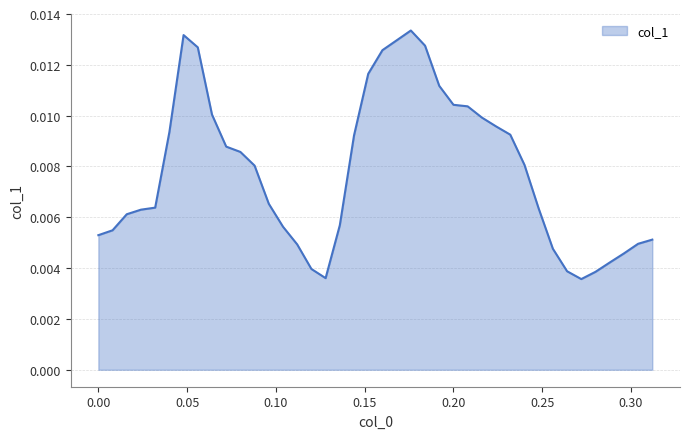

Count the values in the range 0 to 1.

40